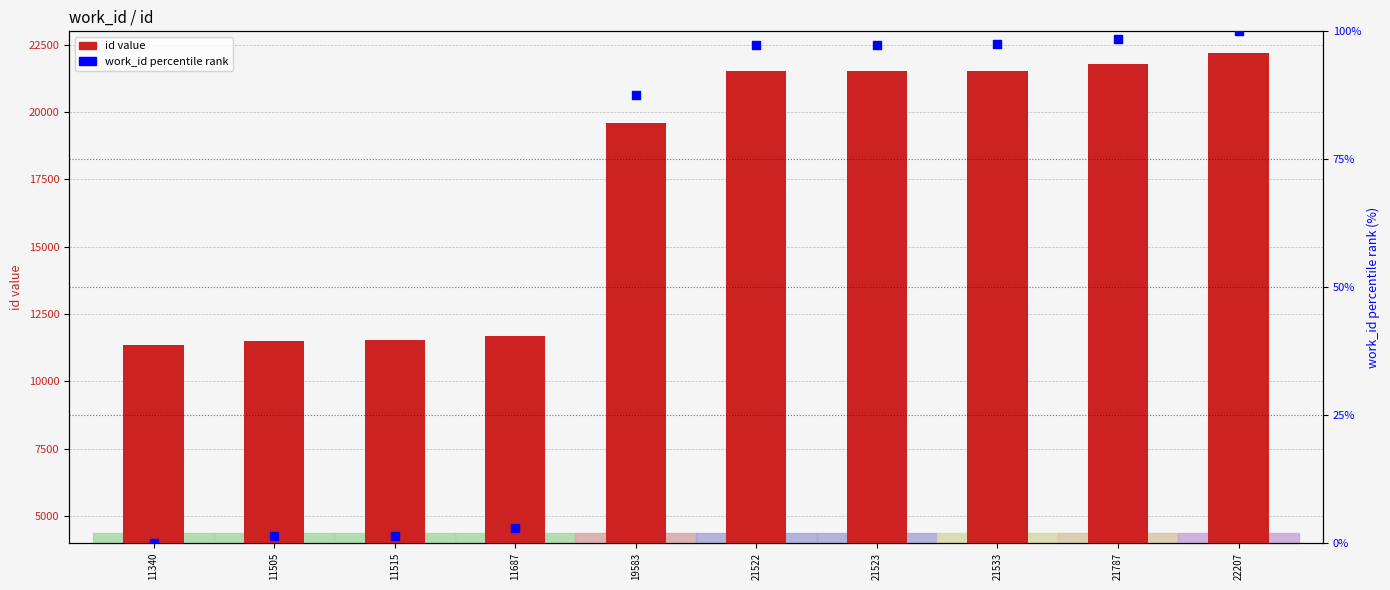

At which category is the sum across all series the highest?

22207